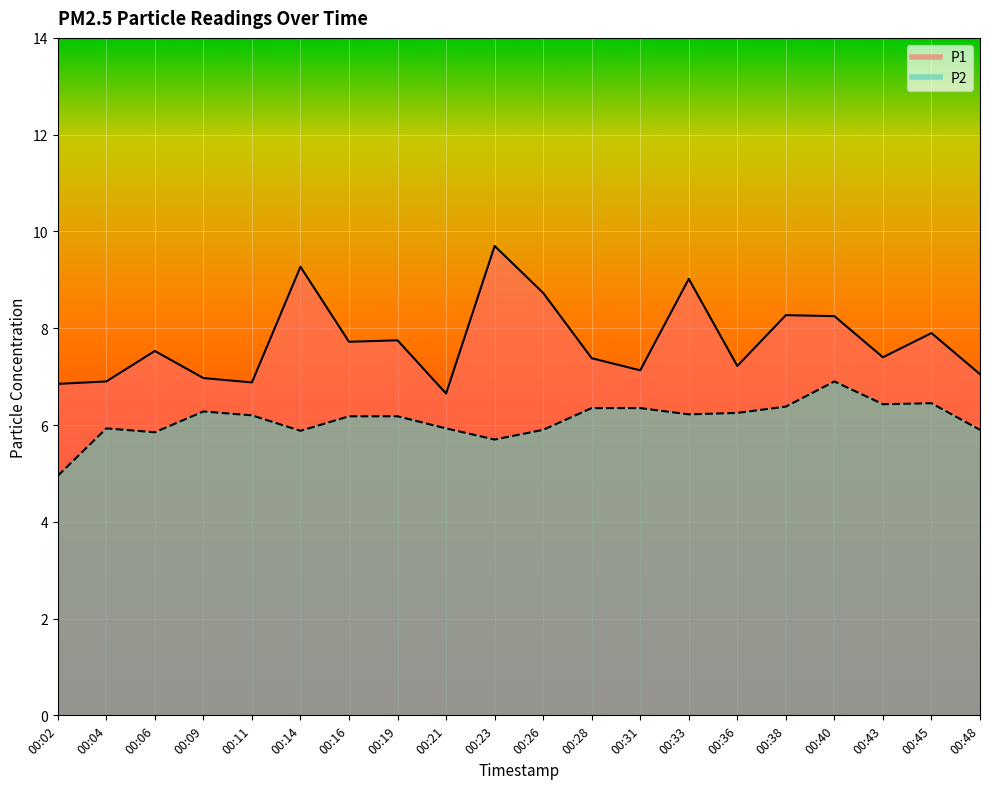

At which category is the sum across all series the highest?

00:23